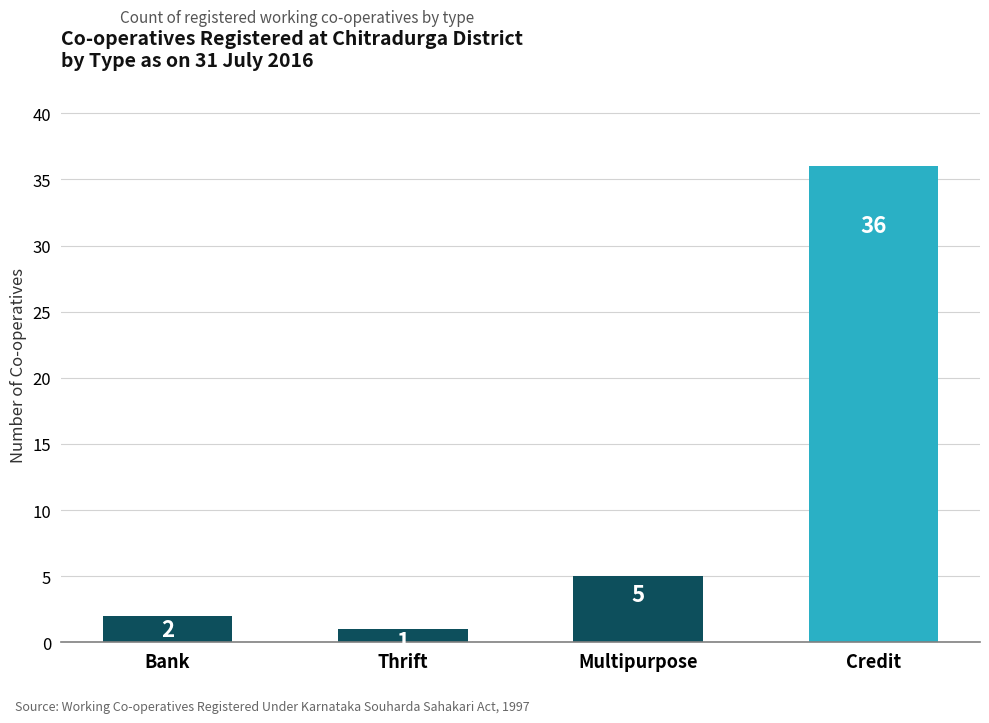

What is the smallest value displayed?

1